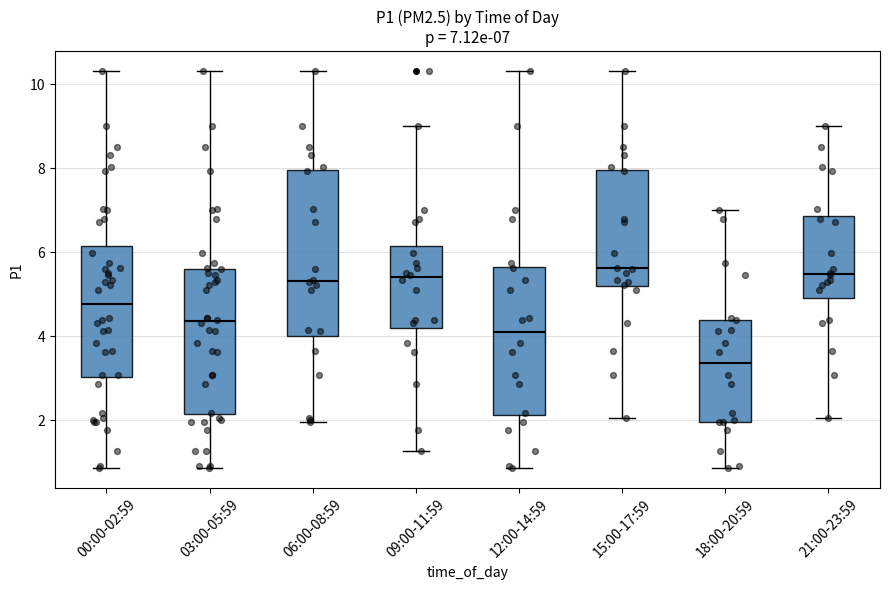

Comparing the boxes themselves (not the whiskers), which one is the tallest?

06:00-08:59